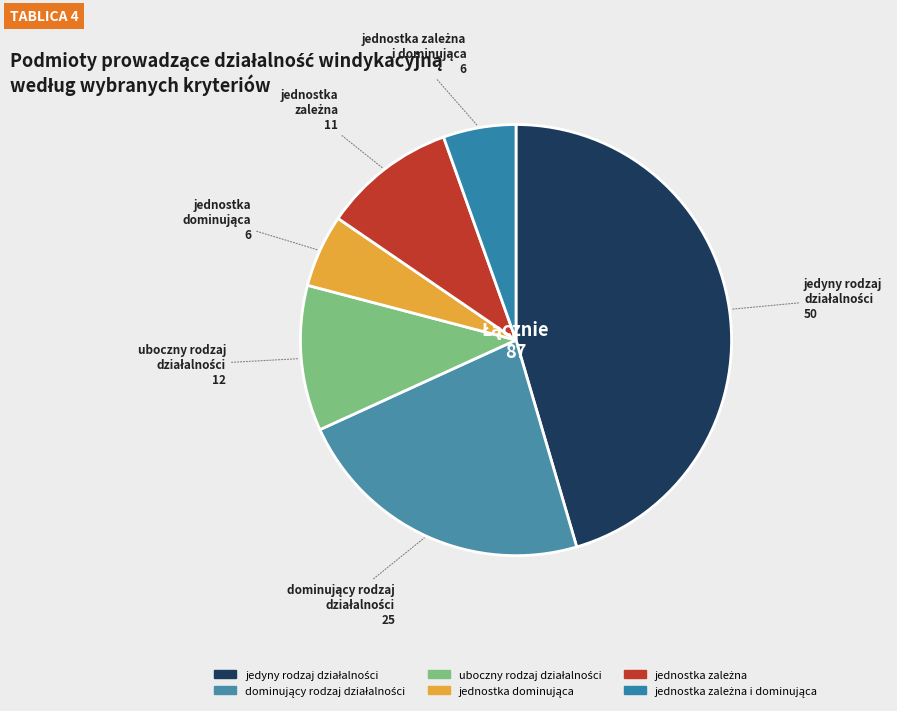

Does any single category account for the majority?

No